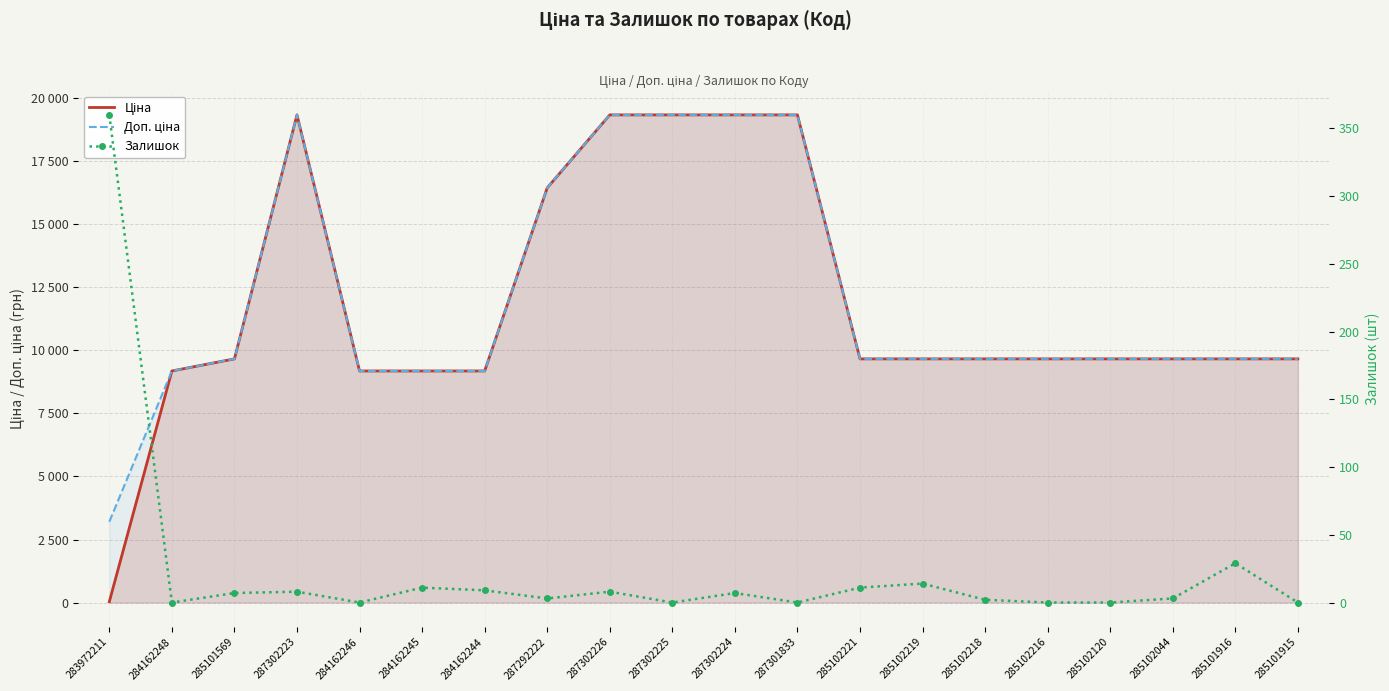

True or false: Ціна and Доп. ціна intersect in this chart.

False